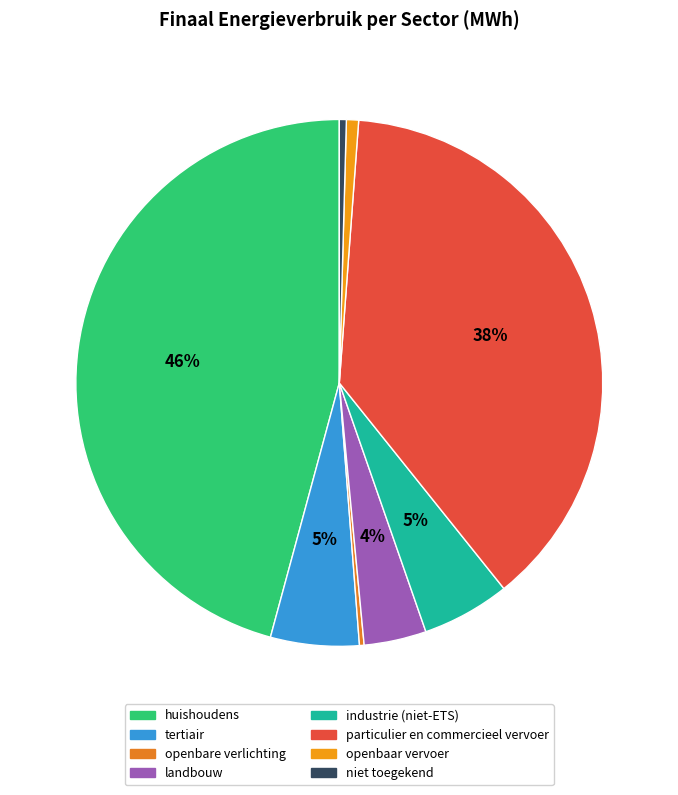

Rank the categories by value from lowest to highest.

openbare verlichting, niet toegekend, openbaar vervoer, landbouw, industrie (niet-ETS), tertiair, particulier en commercieel vervoer, huishoudens